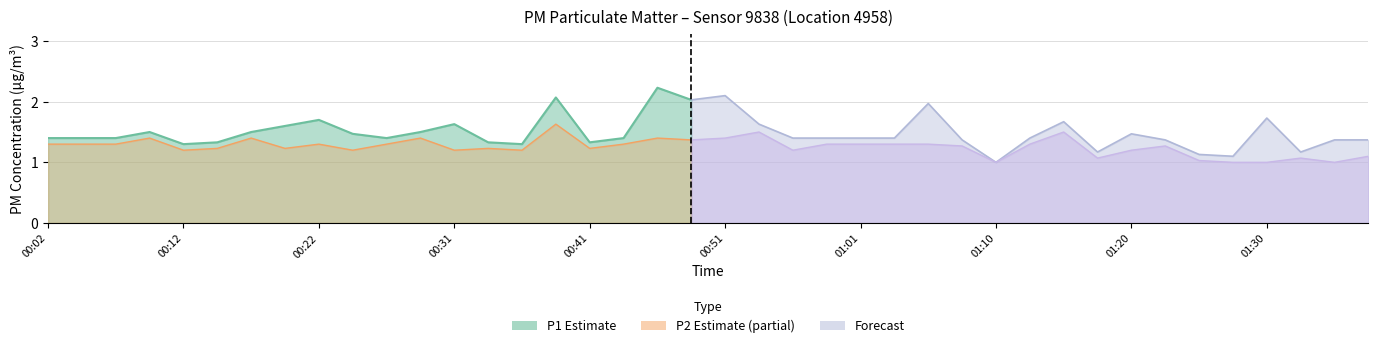

What is the spread (max minus min) of values at 01:06?

0.7